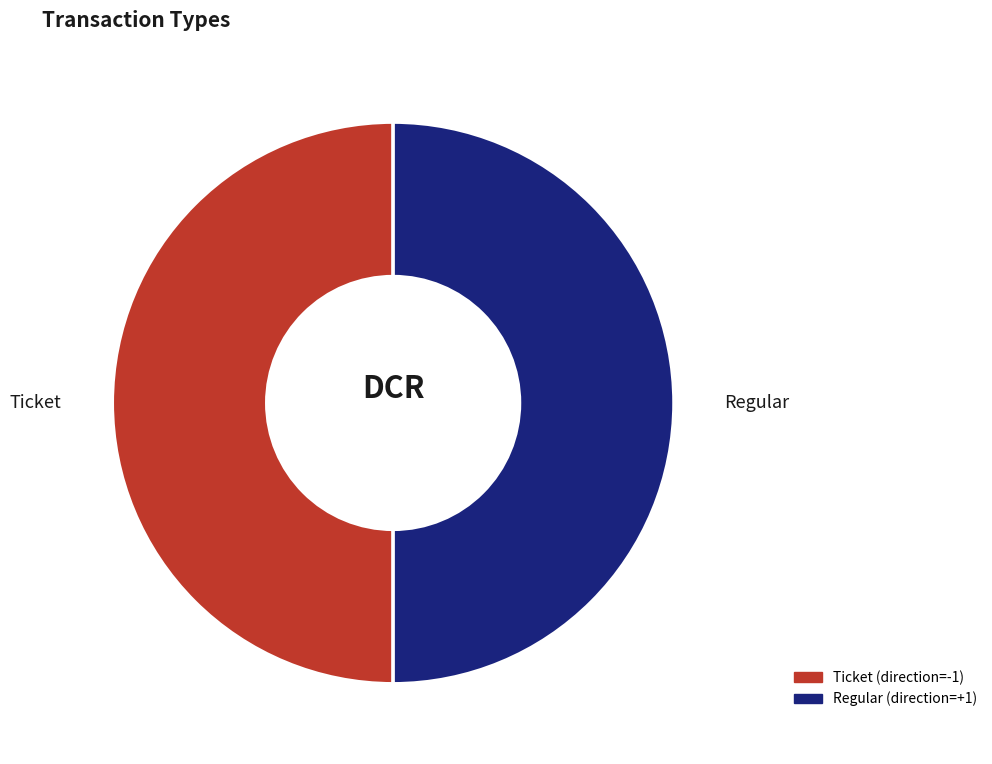

How many segments does this pie chart have?

2